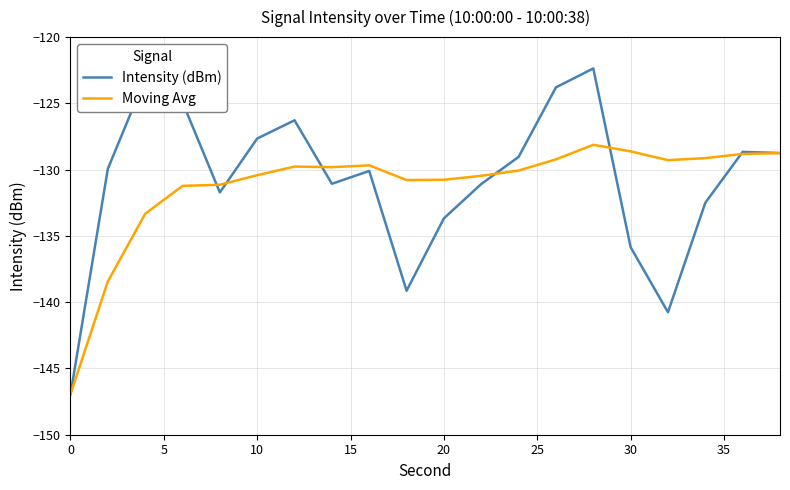

Which series has the widest spread of values?

Intensity (dBm)